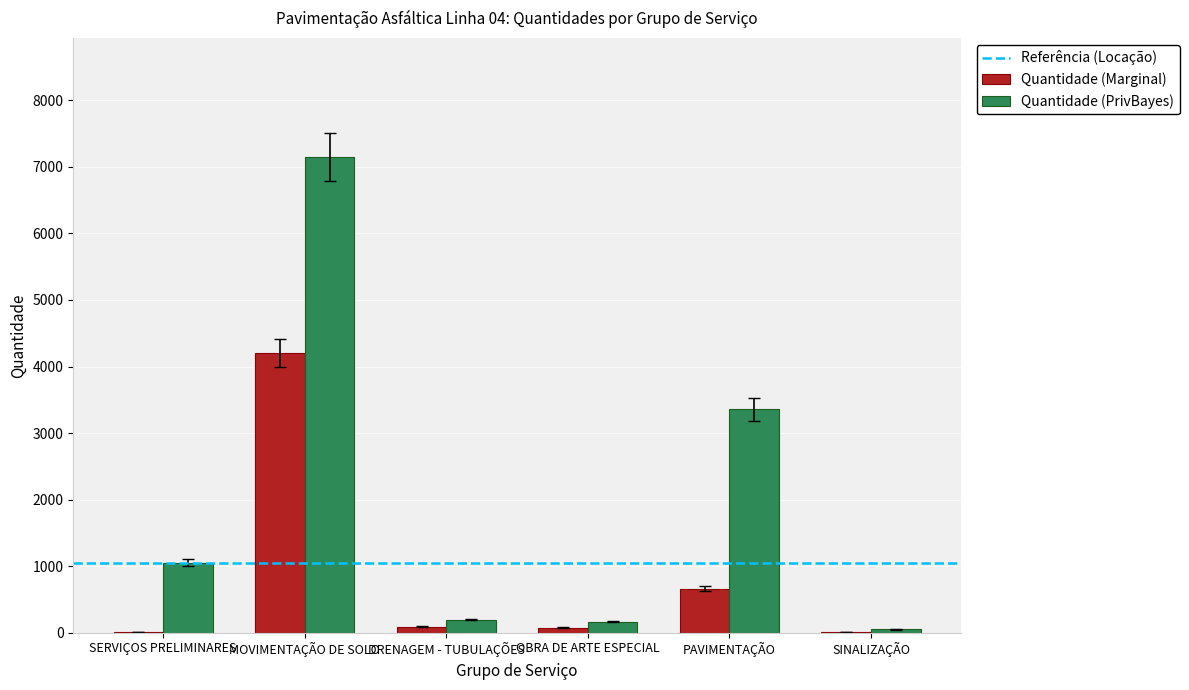

What is the average value of the Quantidade (Marginal) series?

840.3